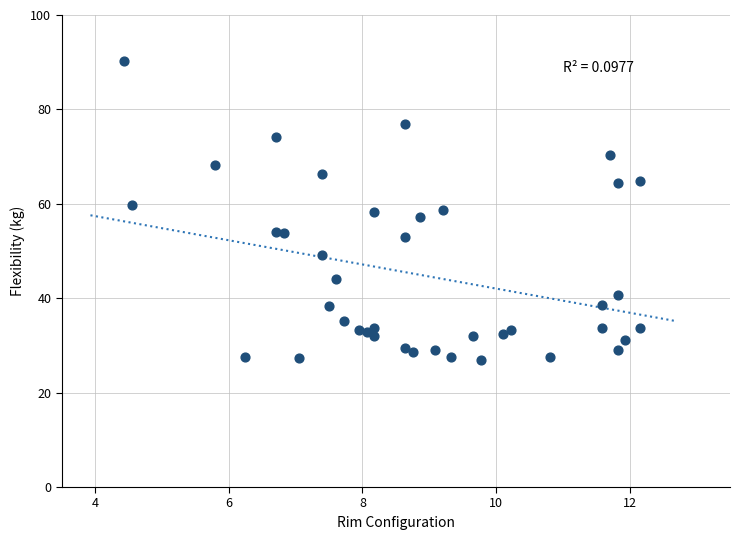

What is the range of X values (max minus min)?

7.7